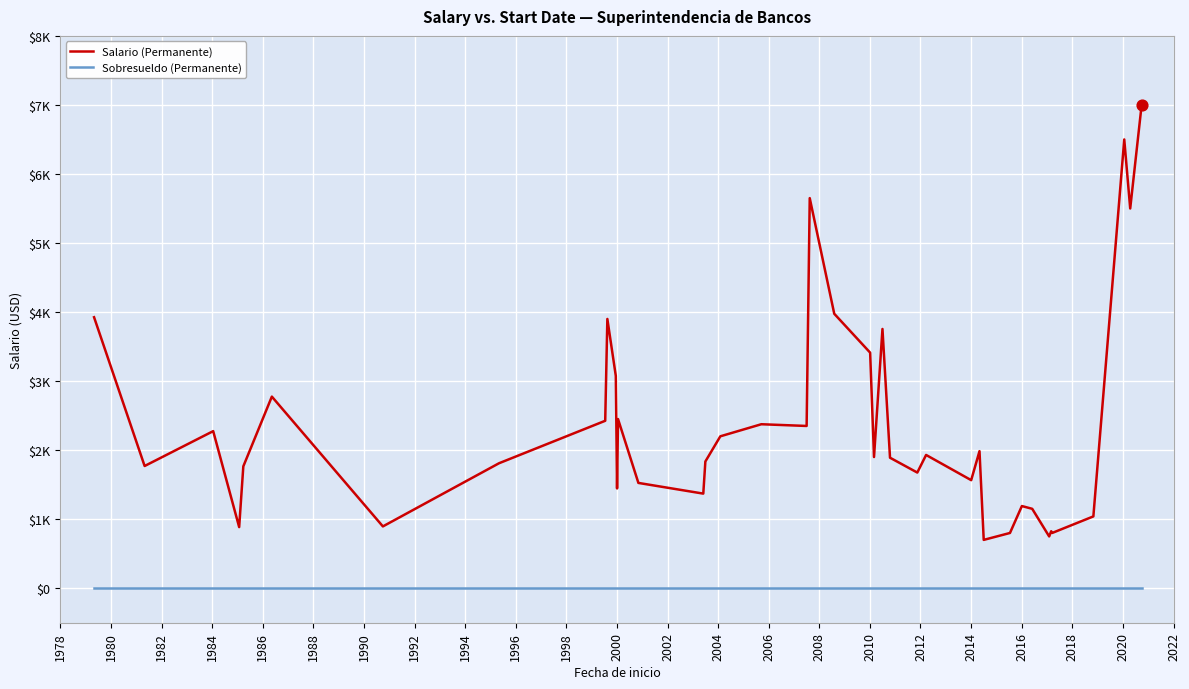

What are all the series names shown in the legend?

Salario (Permanente), Sobresueldo (Permanente)